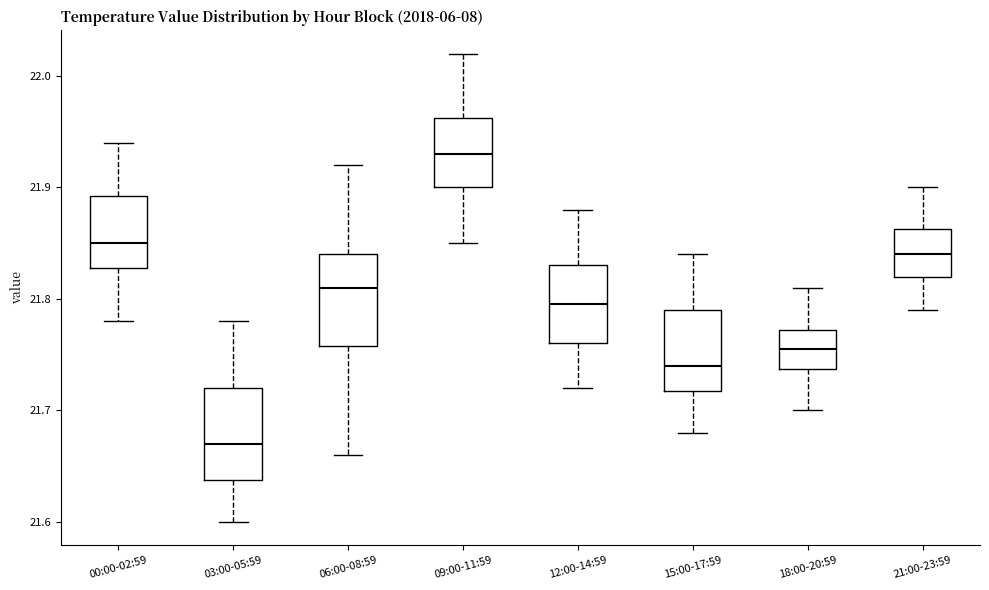

Which box's median line is the highest?

09:00-11:59